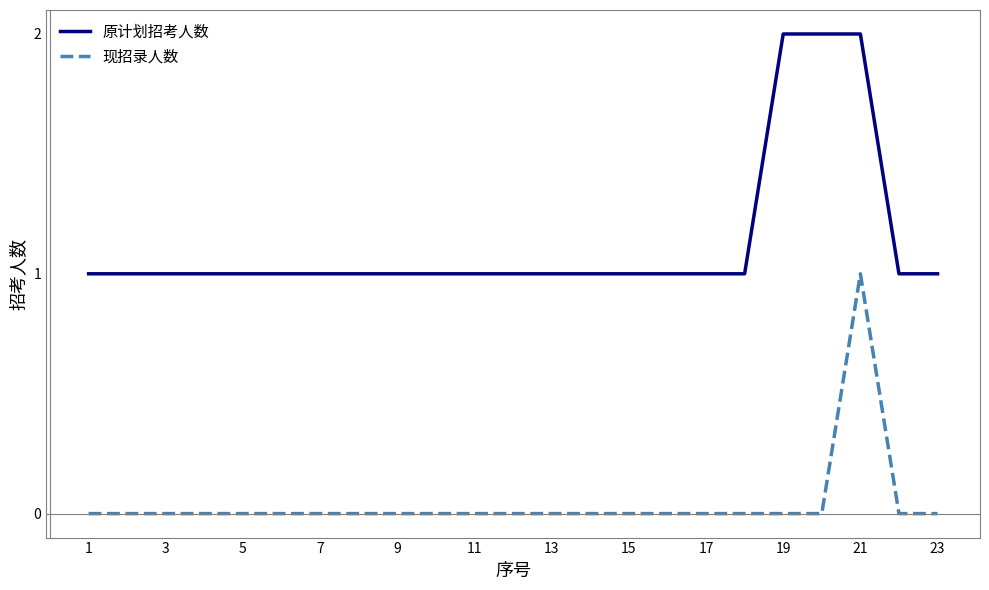

List the series in order of their peak value, lowest first.

现招录人数, 原计划招考人数